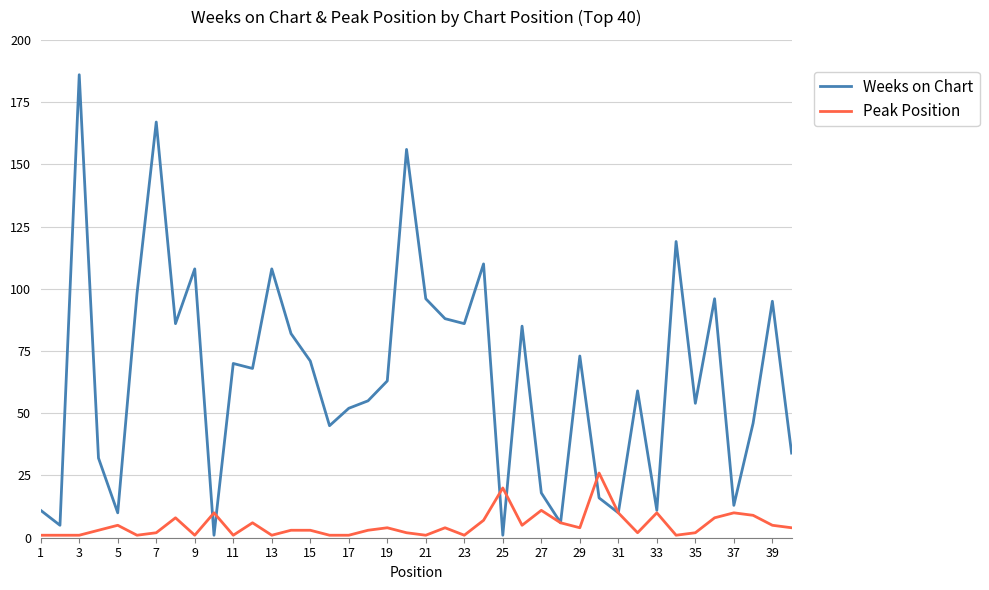

What is the average value of the Weeks on Chart series?

65